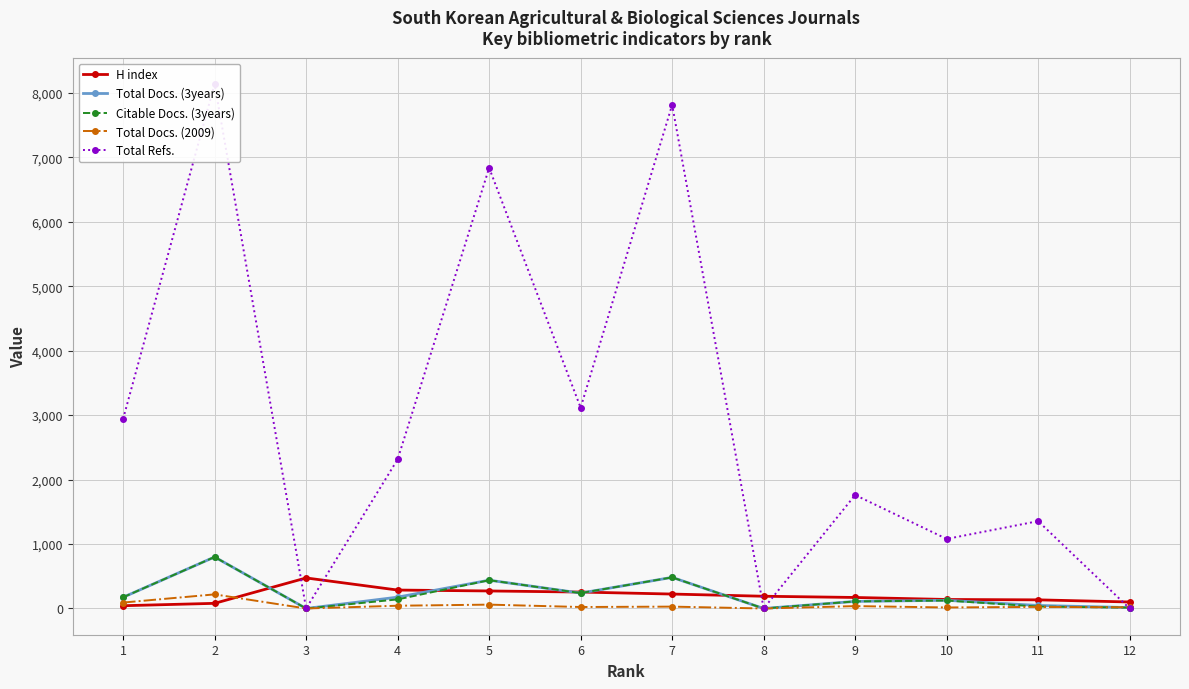

At how many categories does at least one series exceed 4967?

3